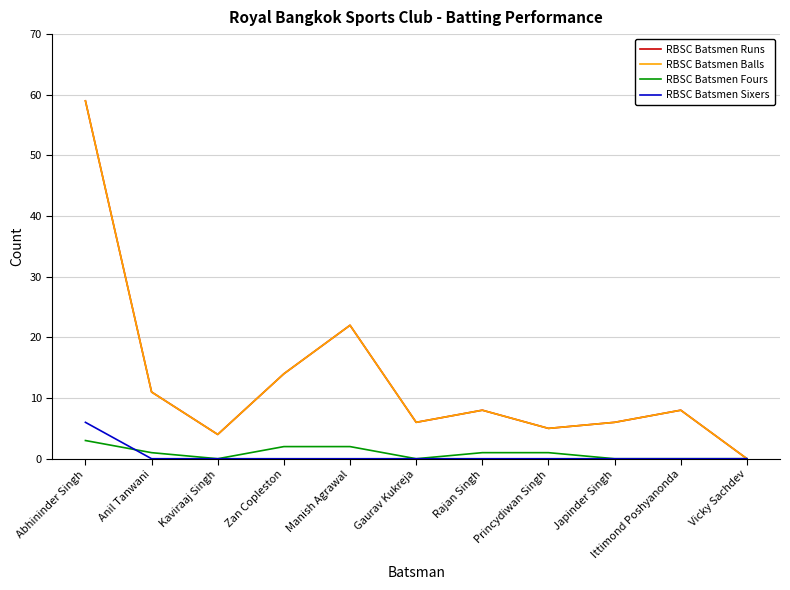

Reading left to right, what are all the values shown in this chart?

RBSC Batsmen Runs: 59	11	4	14	22	6	8	5	6	8	0
RBSC Batsmen Balls: 59	11	4	14	22	6	8	5	6	8	0
RBSC Batsmen Fours: 3	1	0	2	2	0	1	1	0	0	0
RBSC Batsmen Sixers: 6	0	0	0	0	0	0	0	0	0	0